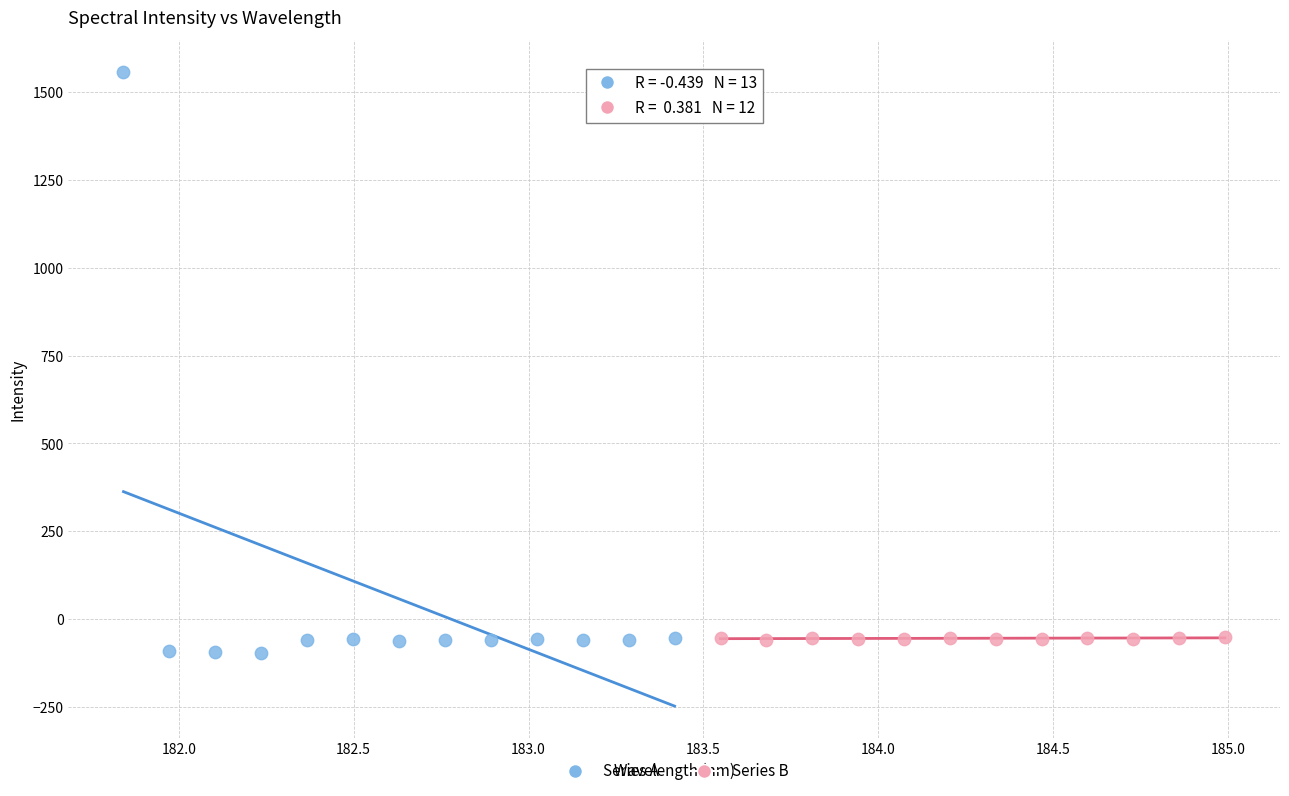

Which series reaches the maximum Y coordinate?

Series A